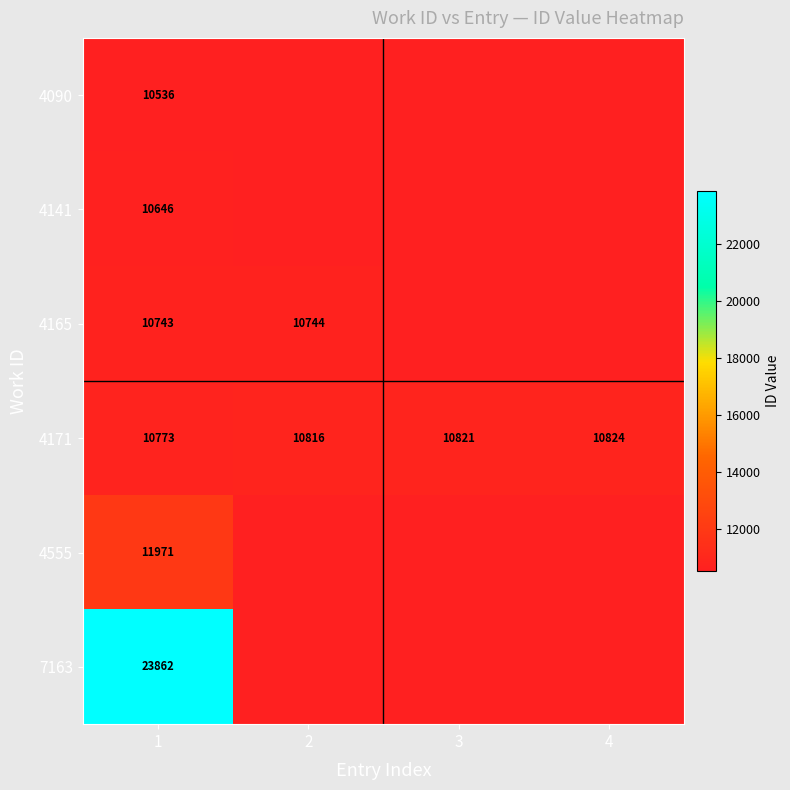

What is the total value across all series at 1?

78531